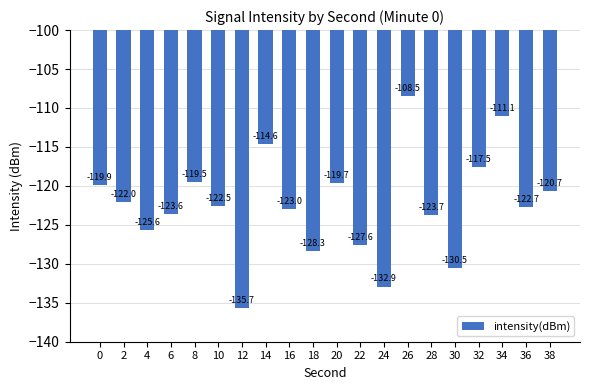

What is the greatest value displayed?

-108.5